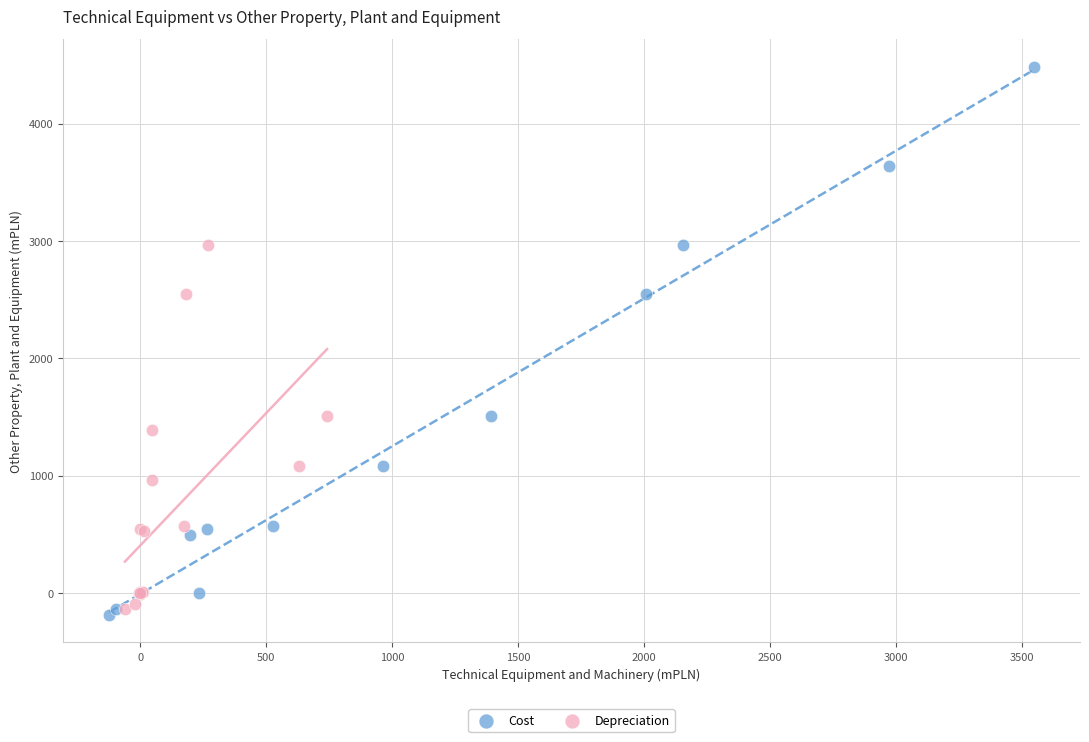

Which series has the largest Y range (max minus min)?

Cost